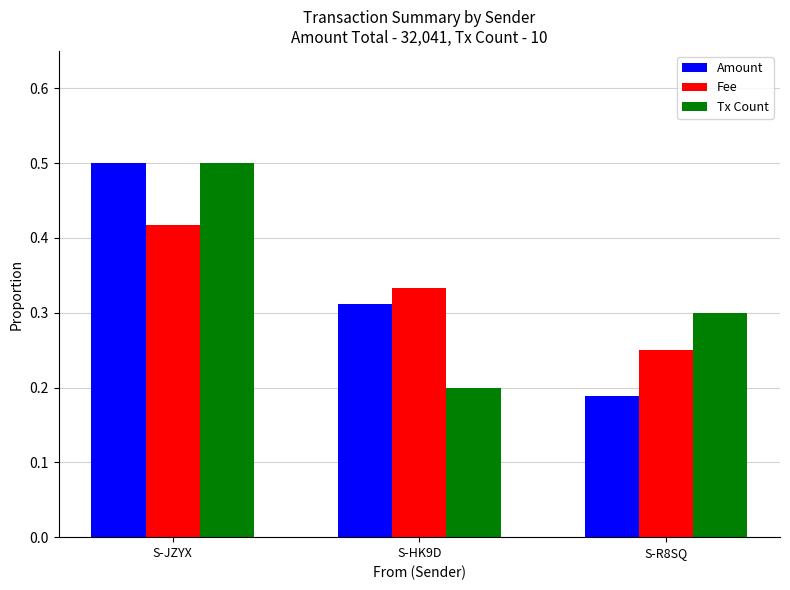

Between S-HK9D and S-R8SQ, which series saw the biggest shift?

Amount